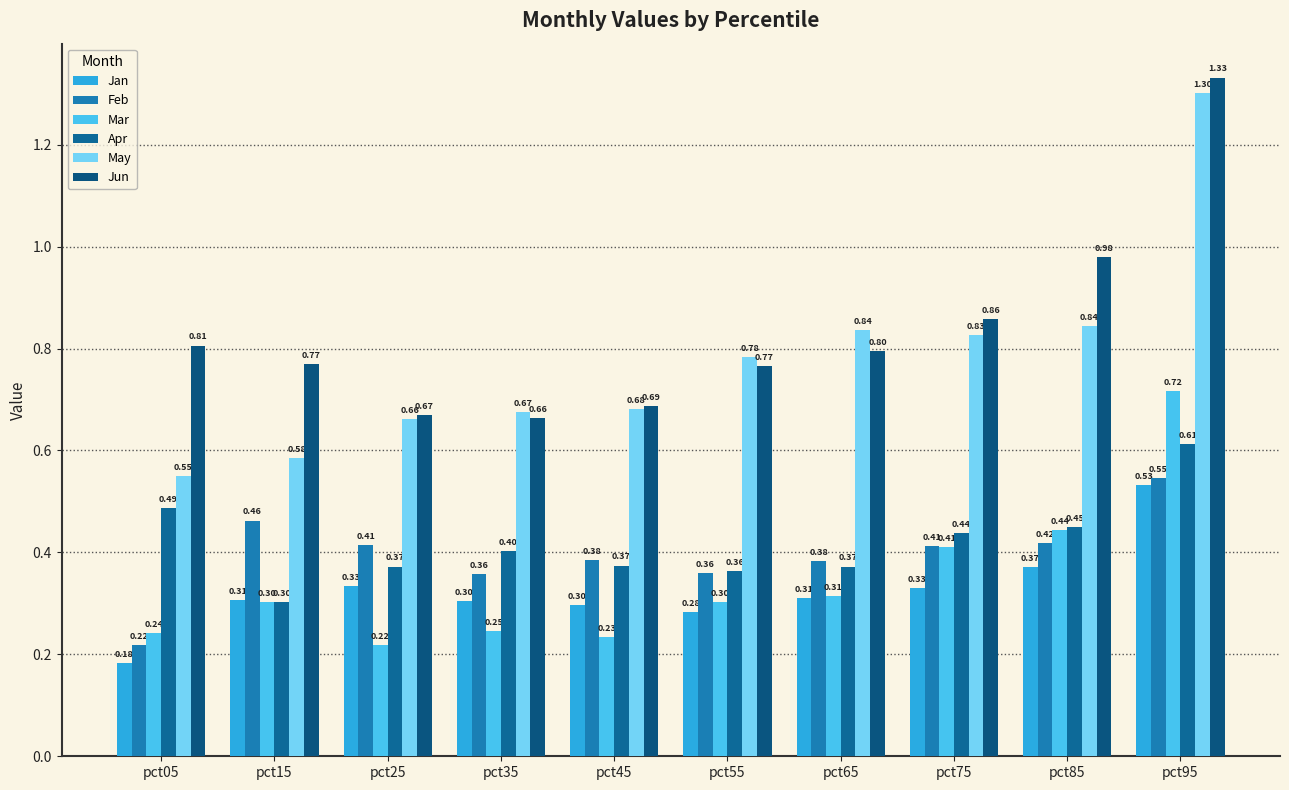

Is the value of May at pct05 greater than the value of Feb at pct15?

Yes